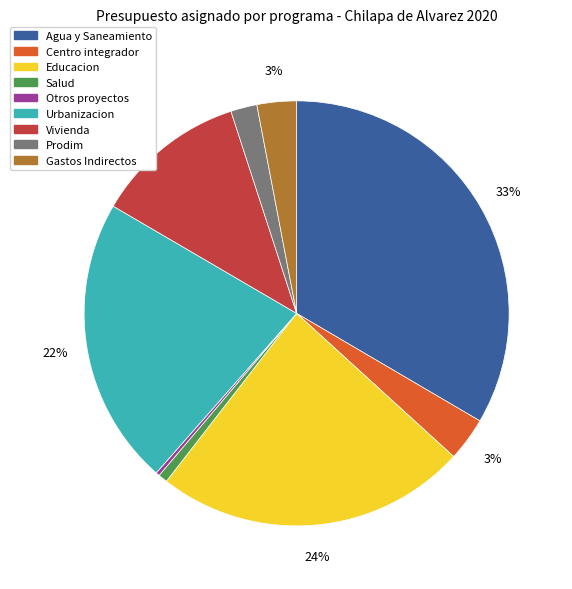

To the nearest percent, what is the combined percentage of Otros proyectos and Prodim?

2%